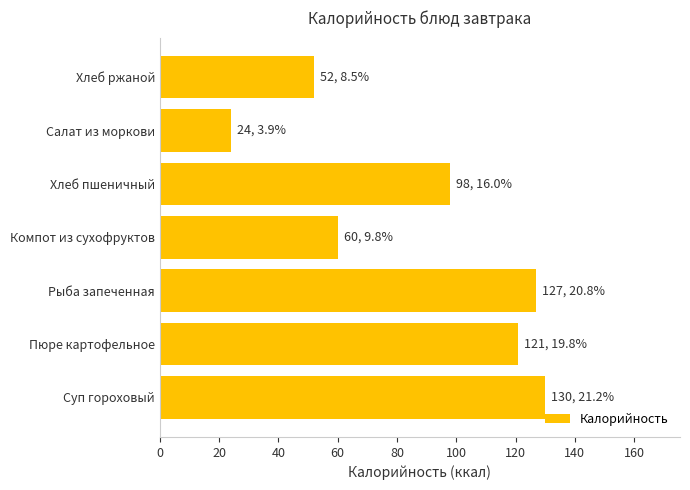

What is the minimum value shown in the chart?

24